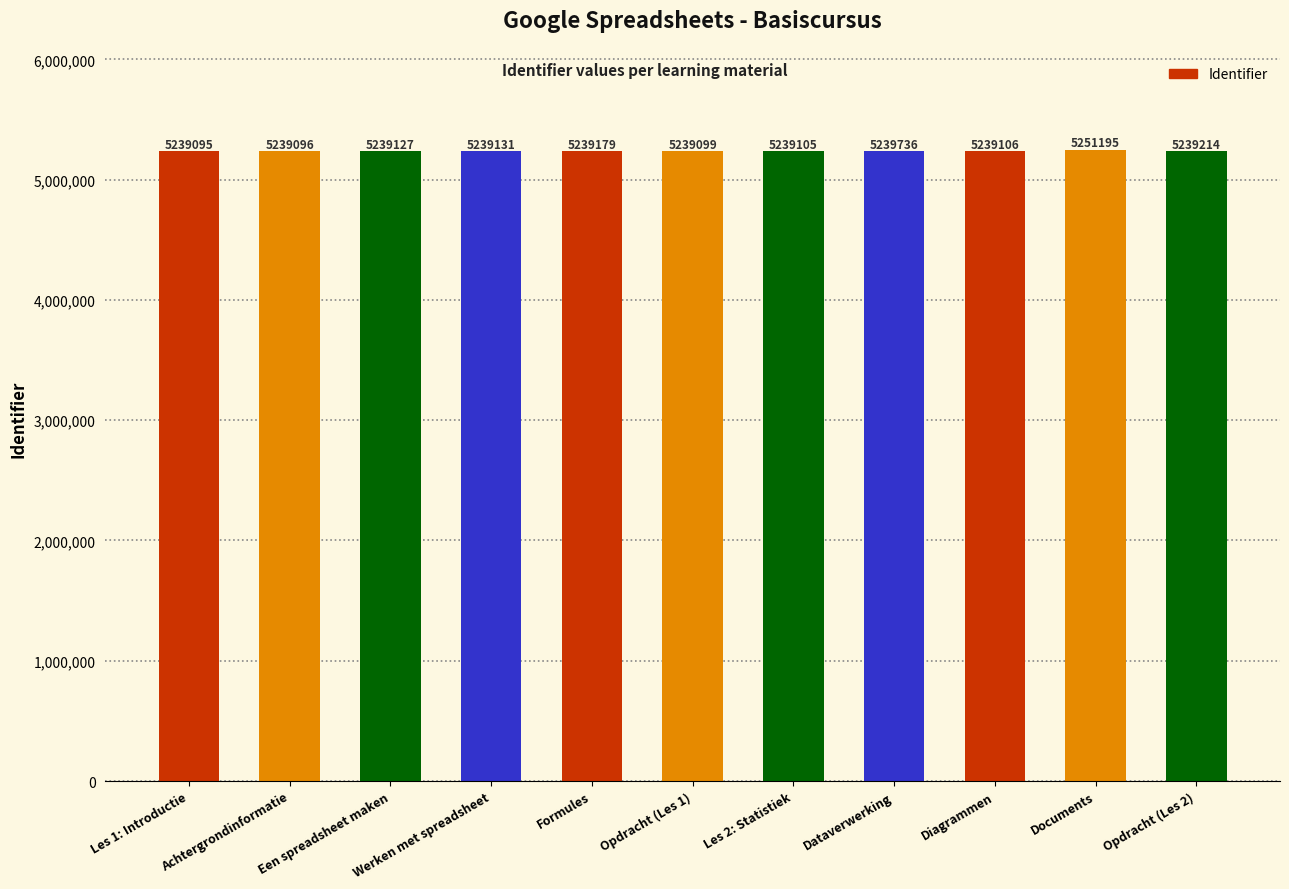

How many data points are less than 5239127?

5